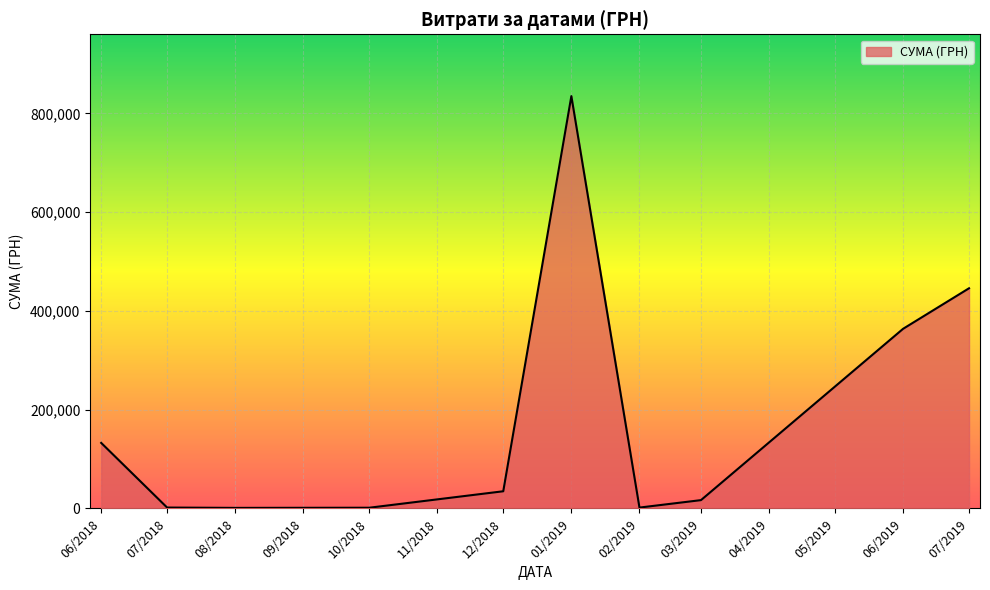

Is it true that the value at 12/2018 is 34667.6?

True